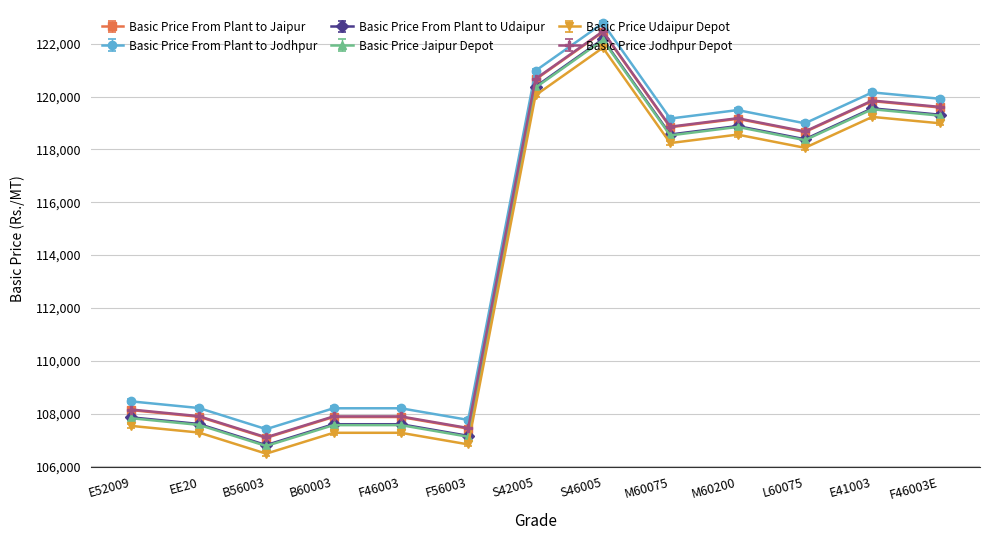

True or false: Basic Price Jaipur Depot has a value of 122140 at S46005.

True